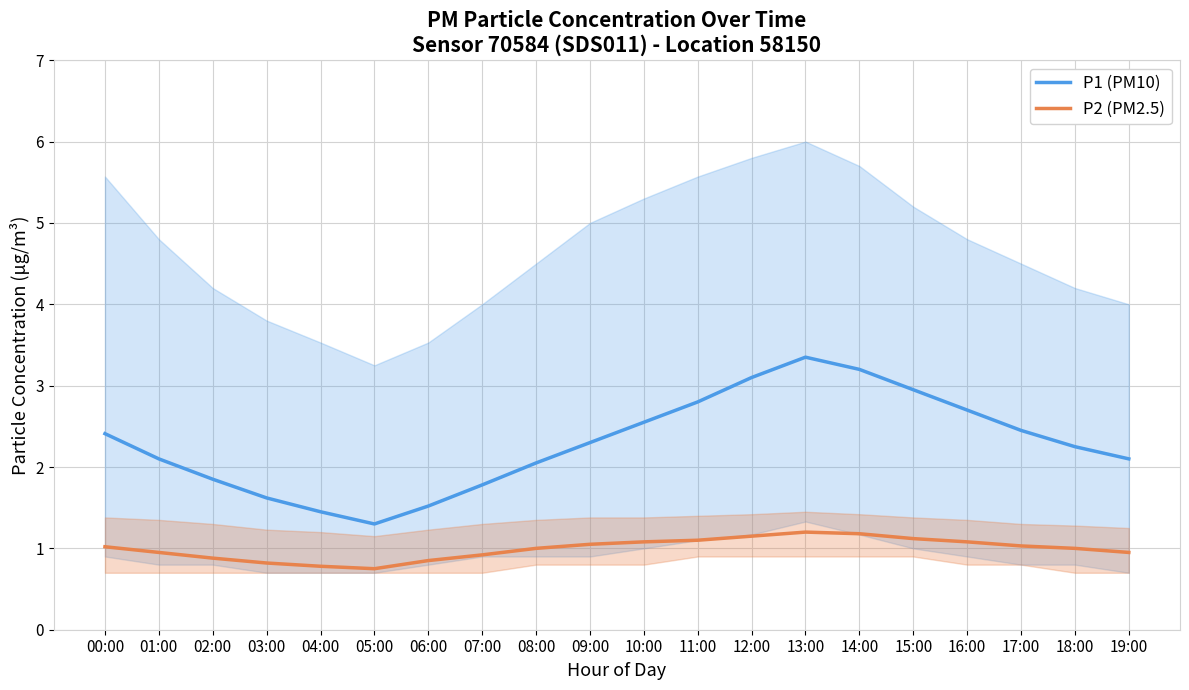

True or false: P2 (PM2.5) and P1 (PM10) intersect in this chart.

False